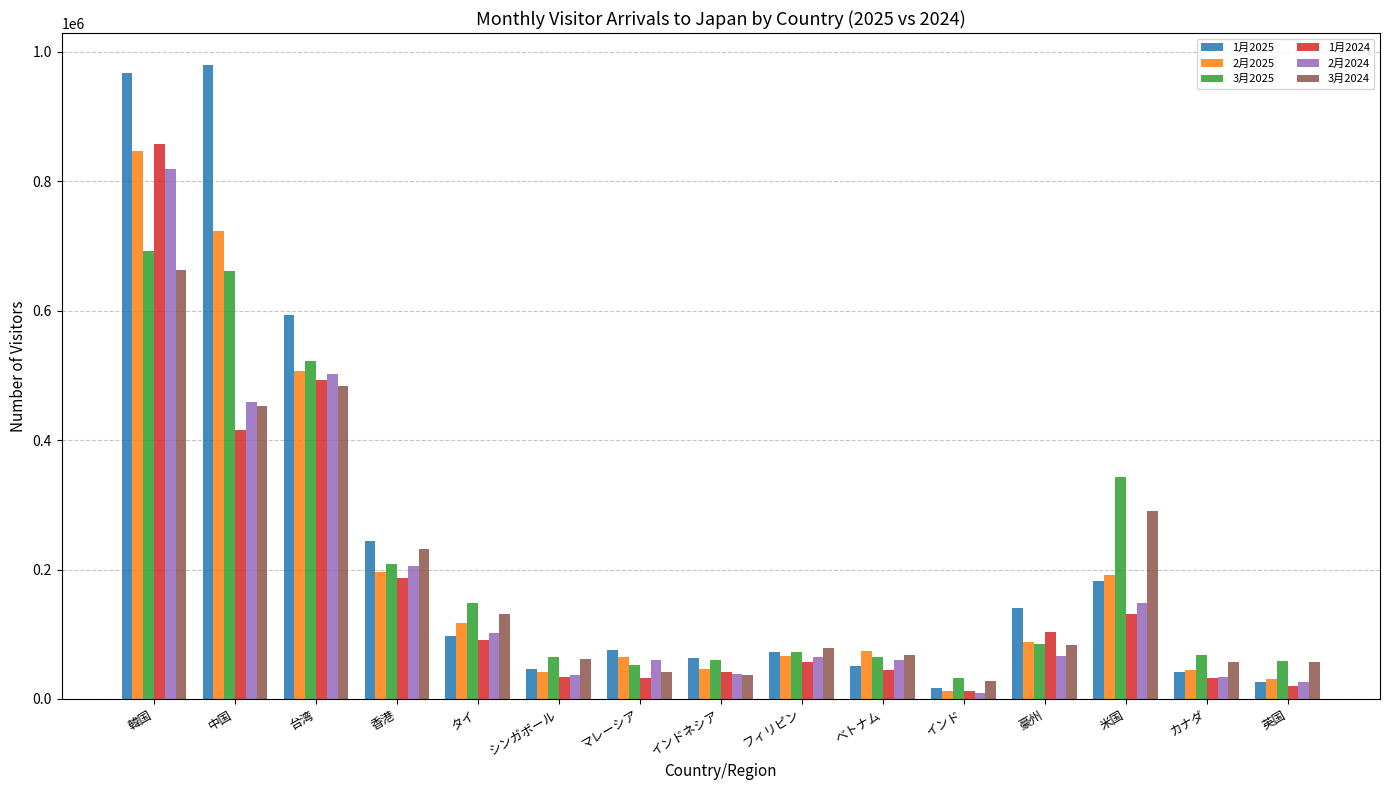

Which series has the widest spread of values?

1月2025